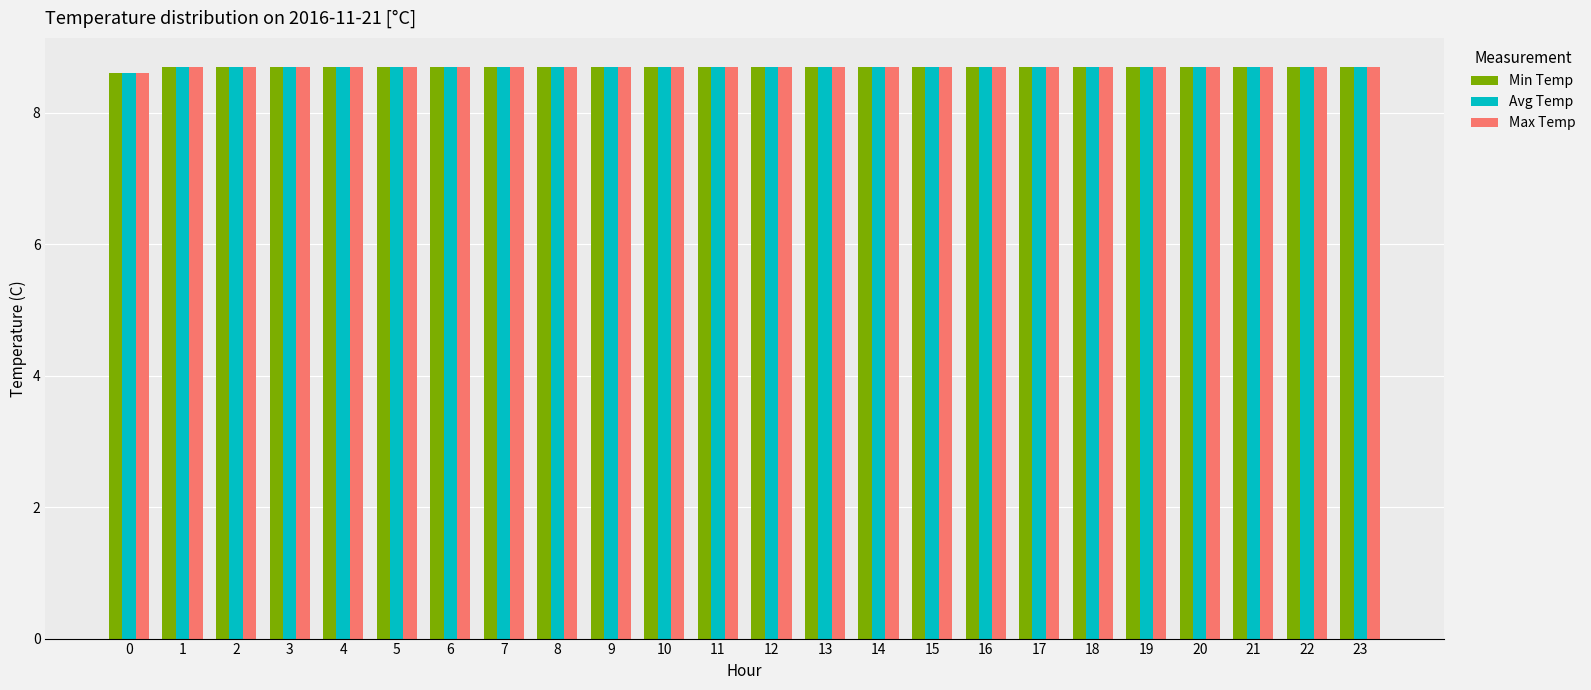

What is the maximum value shown in the chart?

8.7